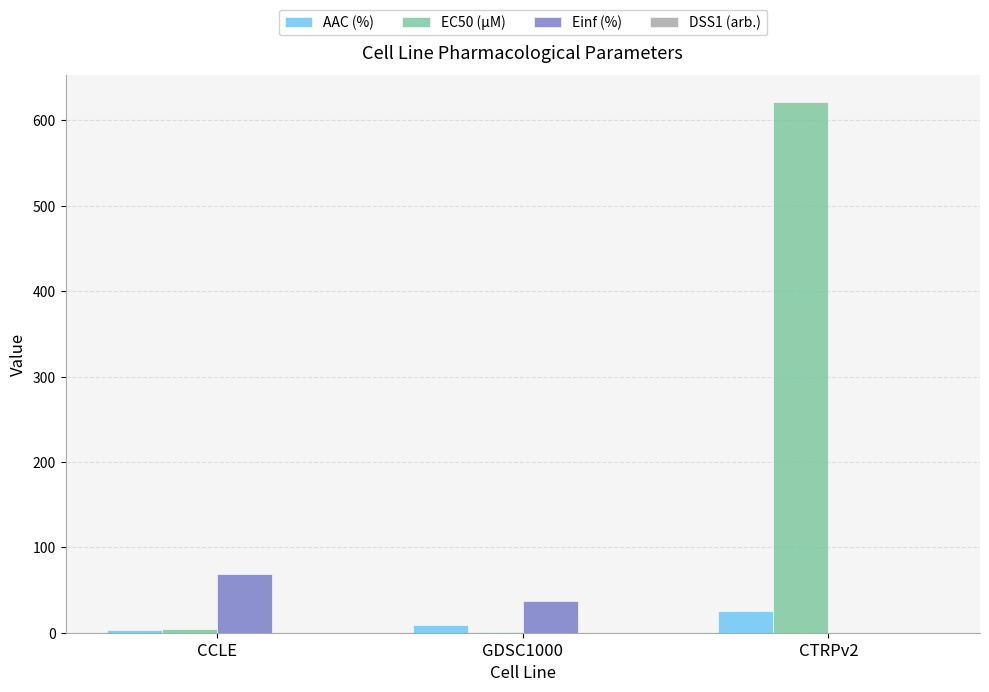

The value of Einf (%) at CTRPv2 is 0.0. True or false?

True